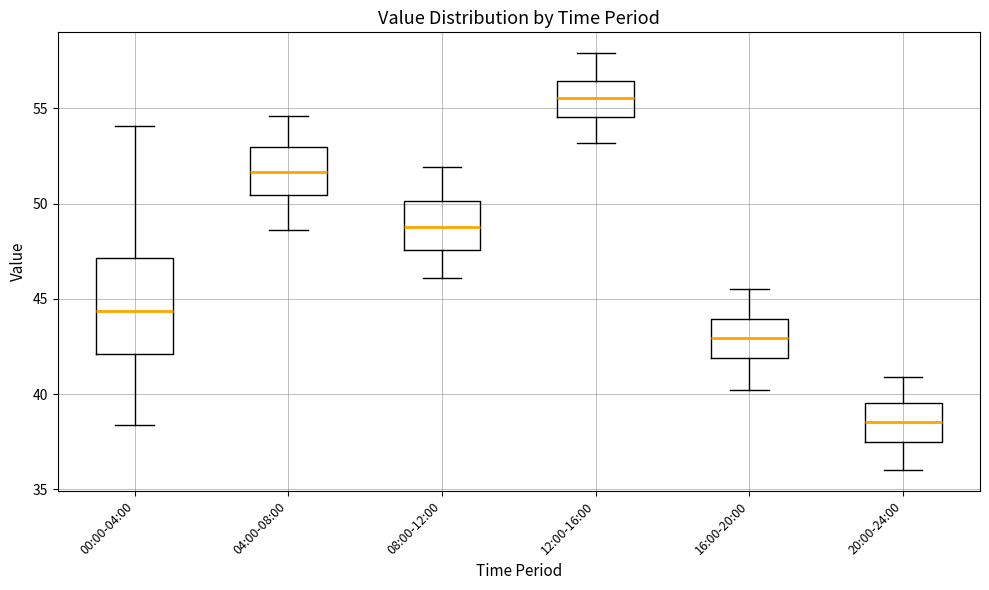

Which box is the tallest, from its lower edge to its upper edge?

00:00-04:00